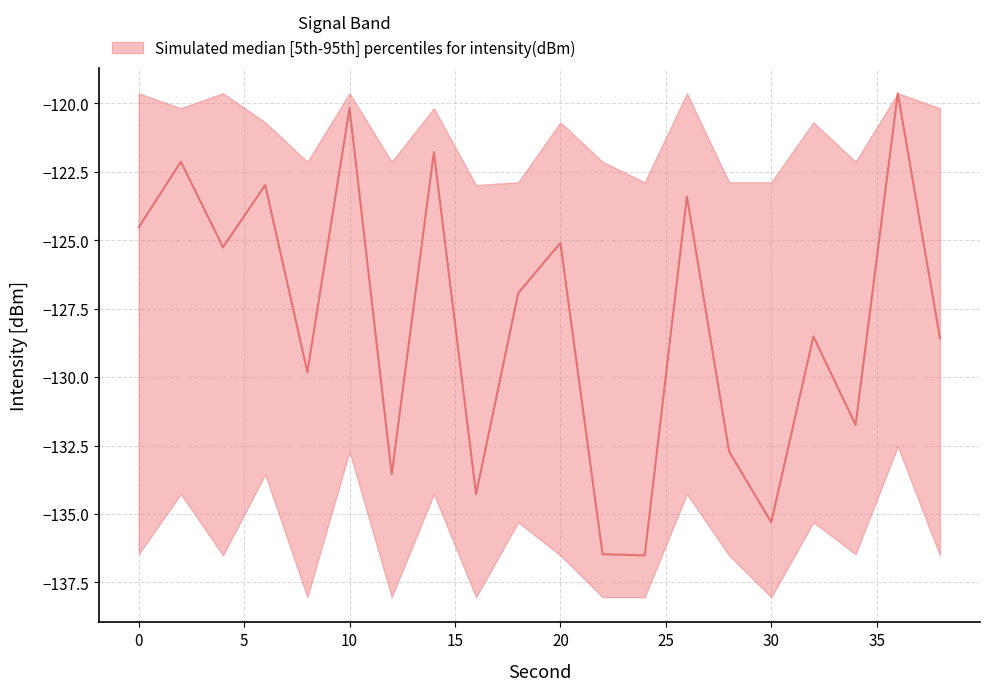

Rank the series at 36 from lowest to highest value.

lower, median, upper